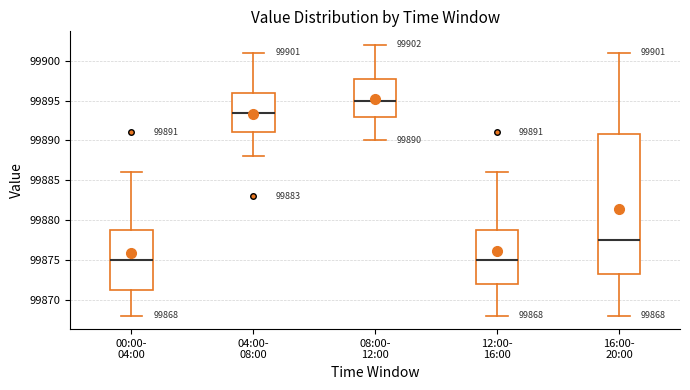

Which box is the tallest, from its lower edge to its upper edge?

16:00- 20:00